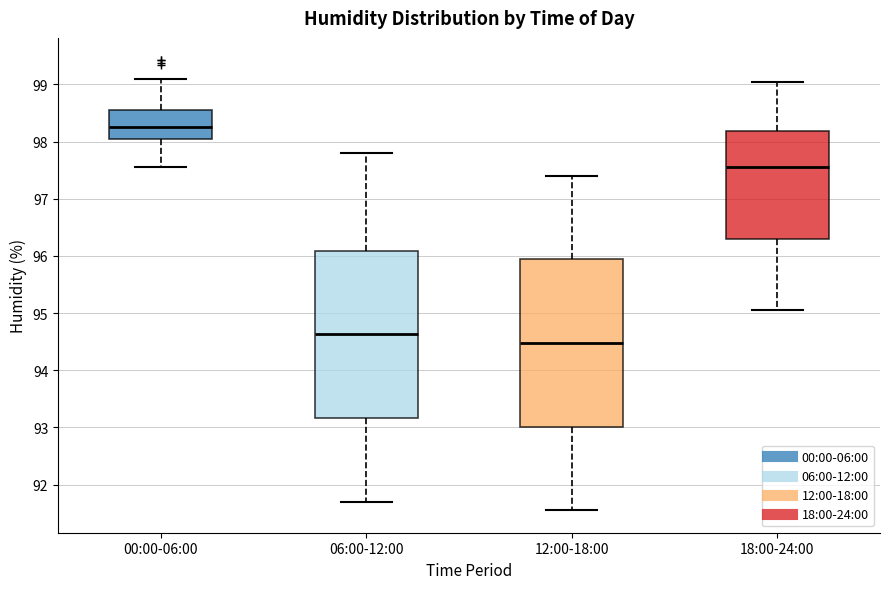

Where does the upper whisker of the box for 00:00-06:00 end on the y-axis? The values are not printed on the chart, so give them approximately, as read against the axis.

99.1